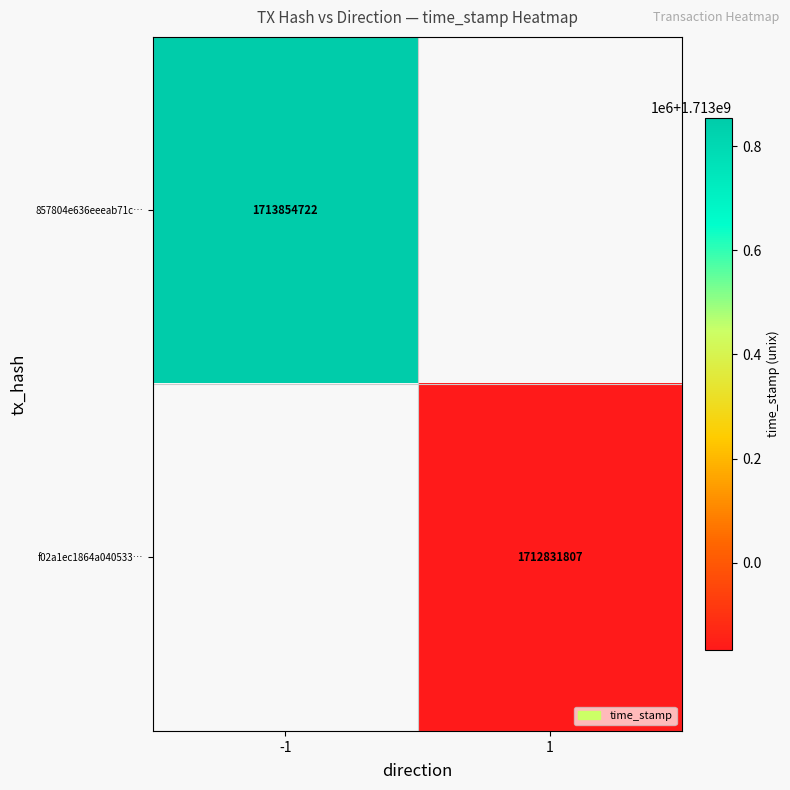

The 857804e636eeeab71c… series shows 2989465135 at -1. True or false?

False